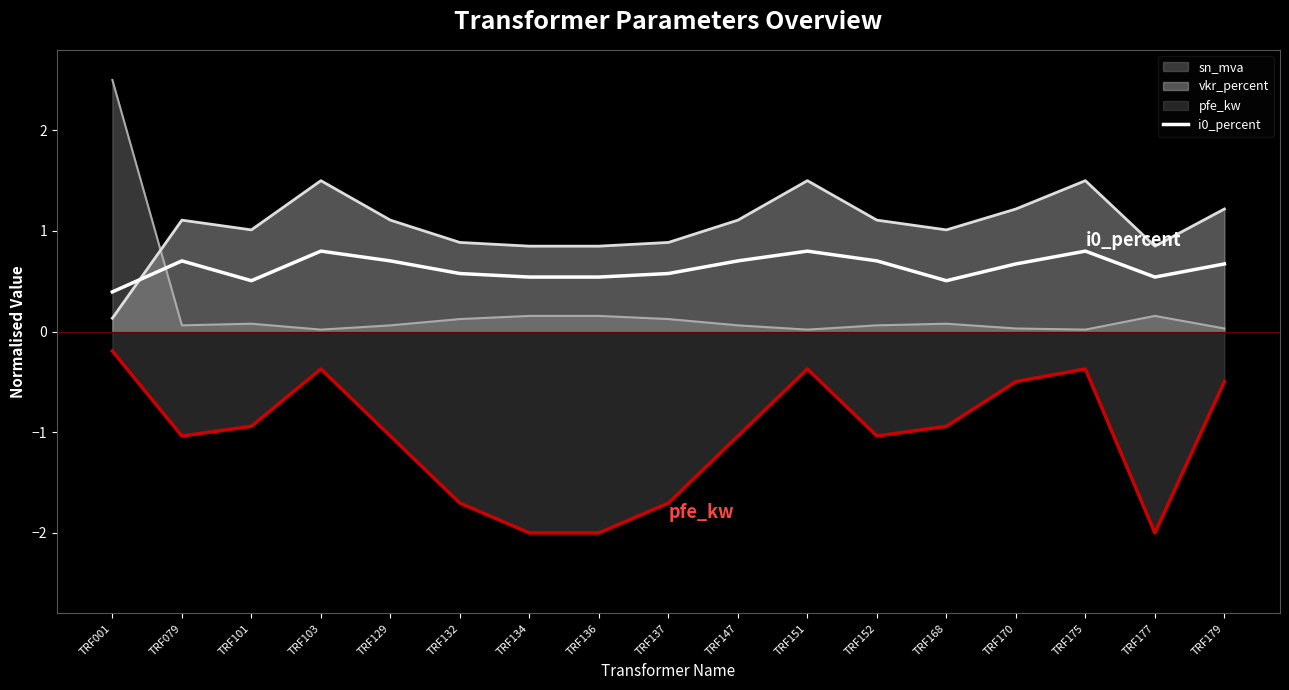

How many lines are shown in the chart?

4